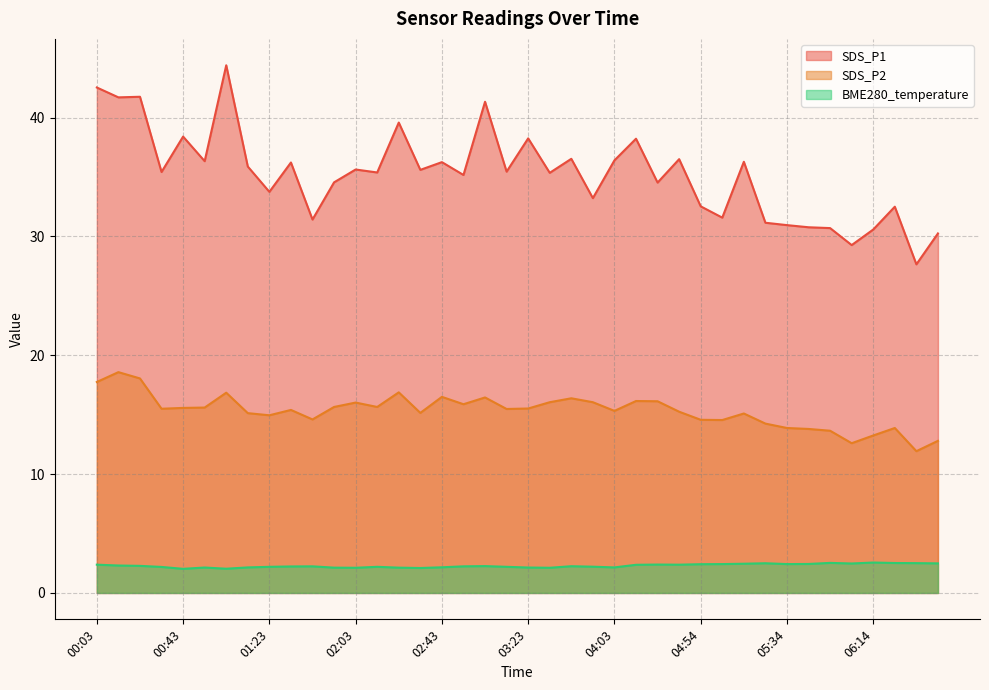

How many interior local peaks does the BME280_temperature series have?

9